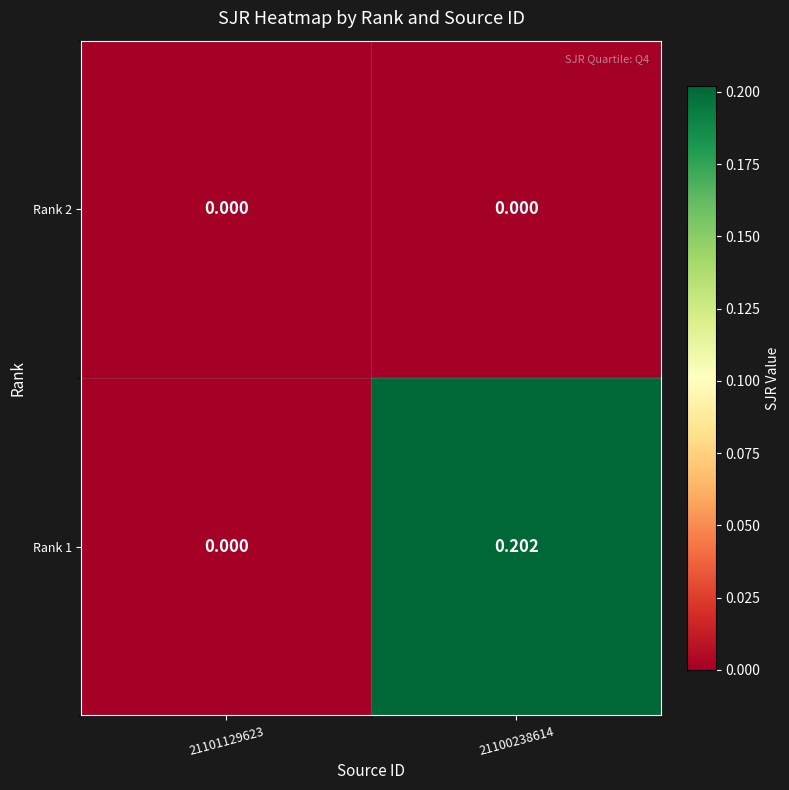

Is the value of Rank 1 at 21100238614 greater than the value of Rank 2 at 21100238614?

Yes